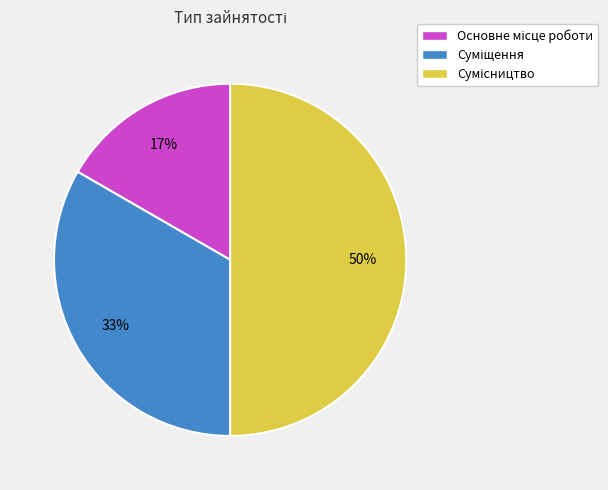

To the nearest percent, what is the average slice percentage?

33%